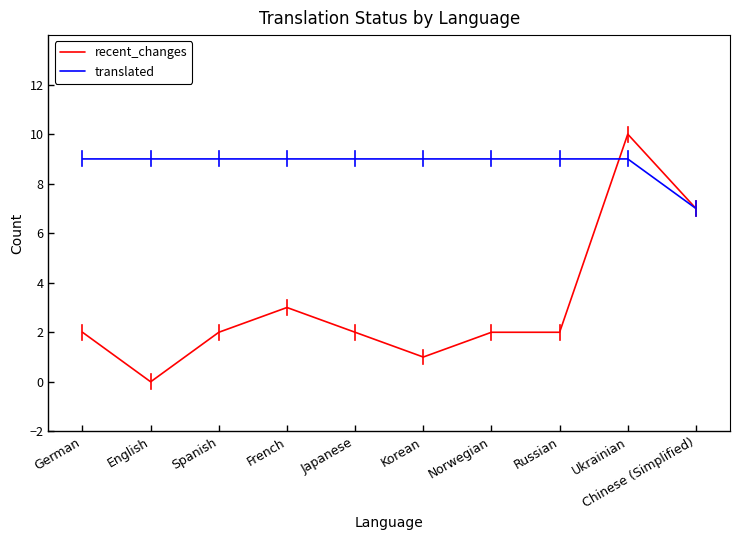

How many categories are shown in the chart?

10